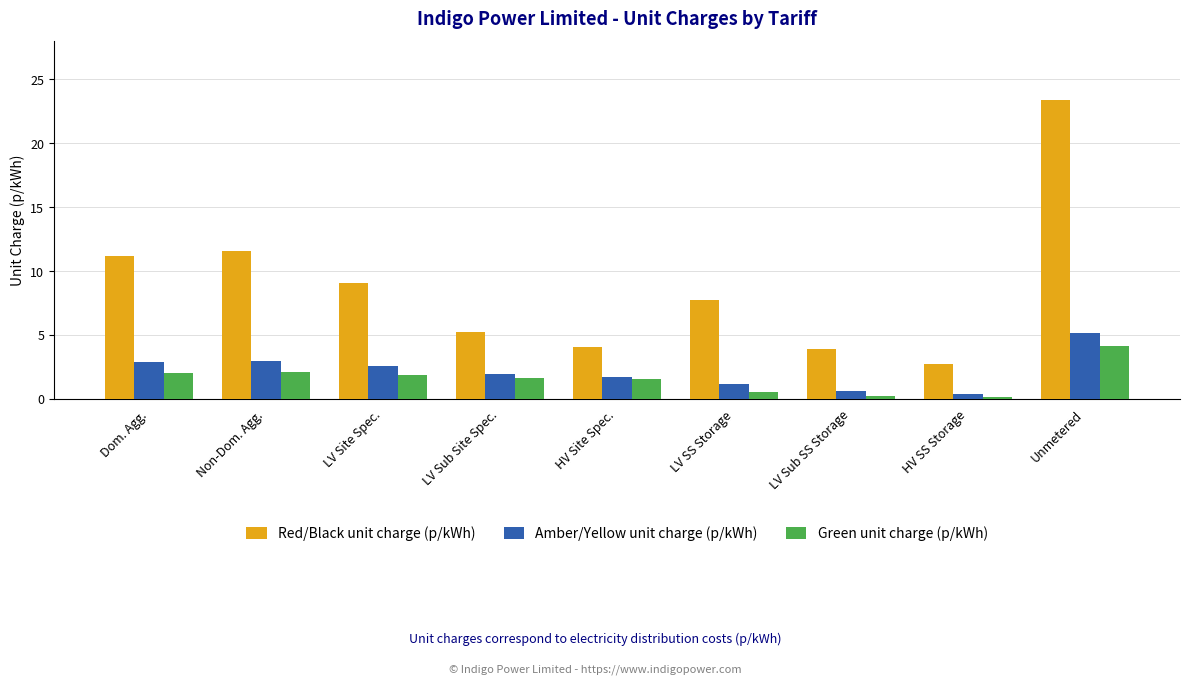

What is the average value of the Red/Black unit charge (p/kWh) series?

8.8